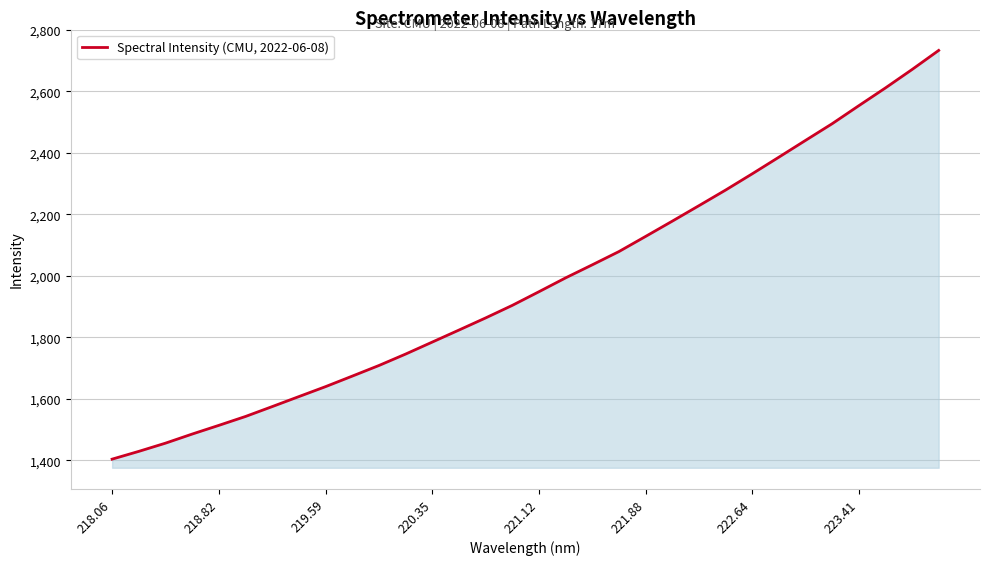

True or false: the data has more than 0 interior local peaks.

False